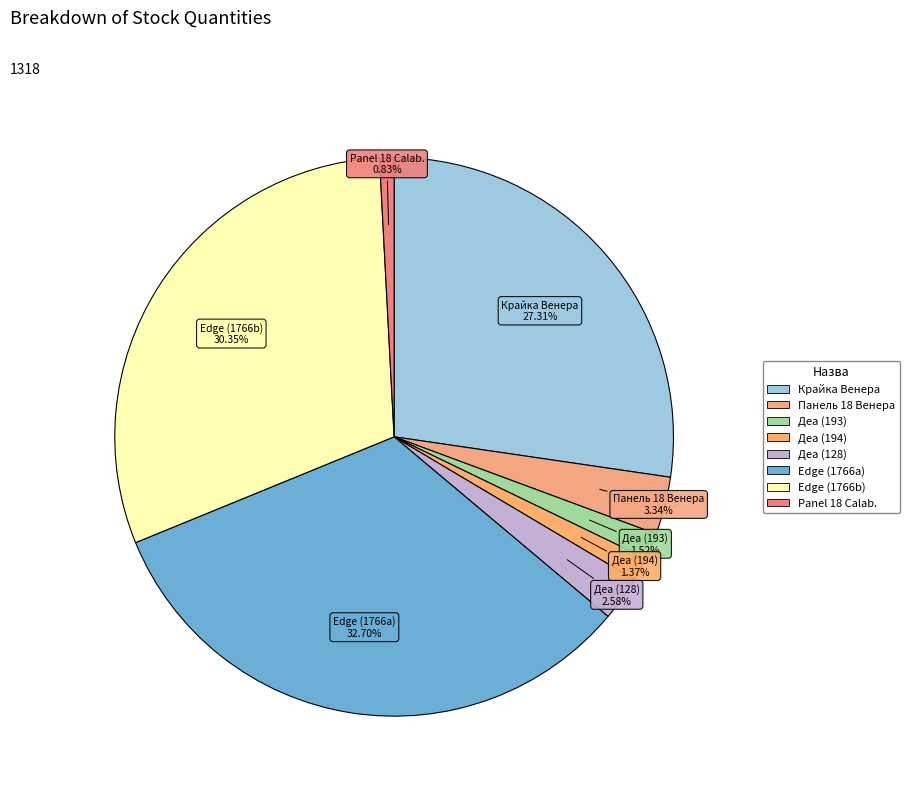

Count the number of slices in the pie.

8